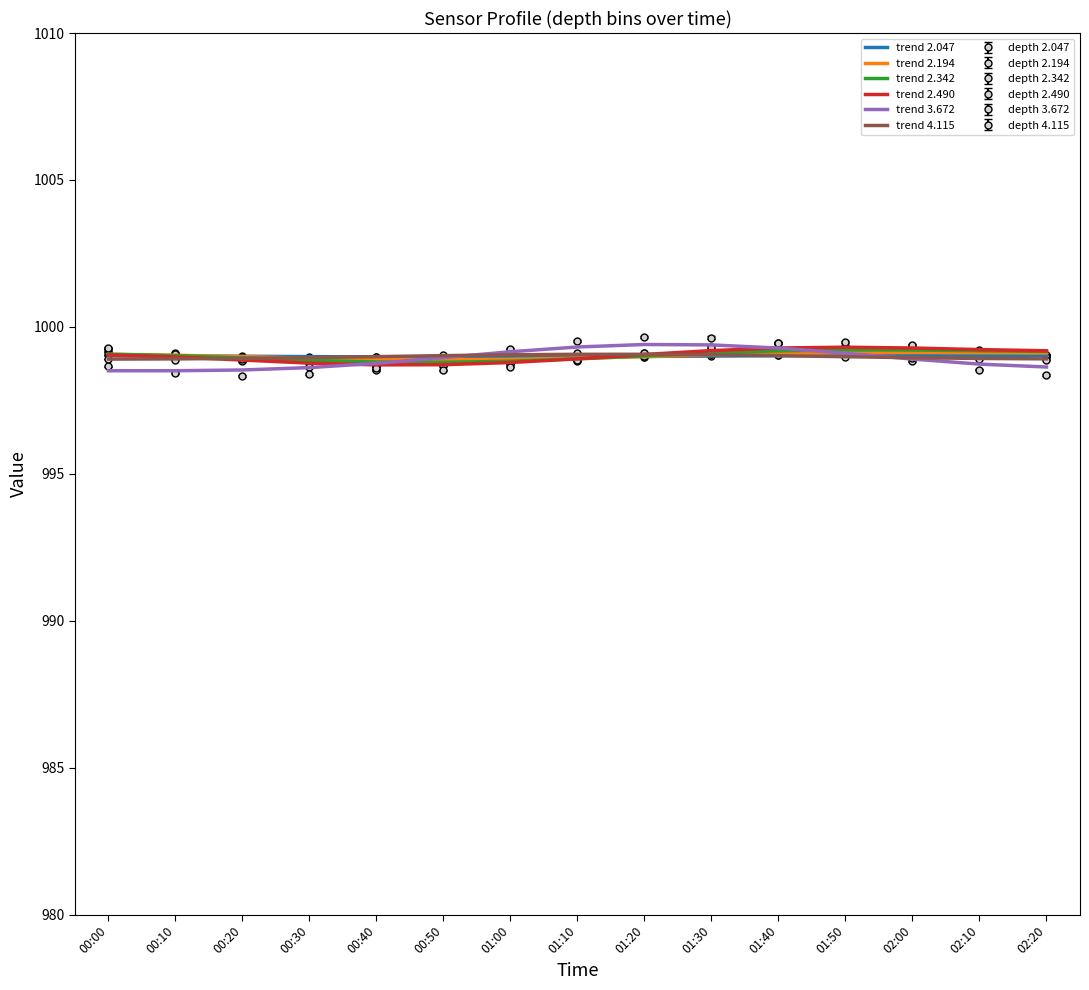

Reading left to right, list all the values displayed in this chart.

trend 2.047: 999.0	999.0	999.0	999.0	999.0	999.0	999.0	999.0	999.0	999.0	999.0	999.0	999.0	999.0	999.0
trend 2.194: 999.1	999.0	999.0	998.9	998.9	998.9	998.9	998.9	999.0	999.0	999.1	999.1	999.1	999.1	999.1
trend 2.342: 999.1	999.0	998.9	998.9	998.8	998.8	998.8	998.9	999.0	999.1	999.2	999.2	999.2	999.2	999.2
trend 2.490: 999.0	999.0	998.9	998.8	998.7	998.7	998.8	998.9	999.1	999.2	999.3	999.3	999.3	999.2	999.2
trend 3.672: 998.5	998.5	998.5	998.6	998.8	999.0	999.2	999.3	999.4	999.4	999.3	999.1	998.9	998.7	998.6
trend 4.115: 998.9	998.9	998.9	999.0	999.0	999.0	999.1	999.1	999.1	999.1	999.0	999.0	999.0	998.9	998.9